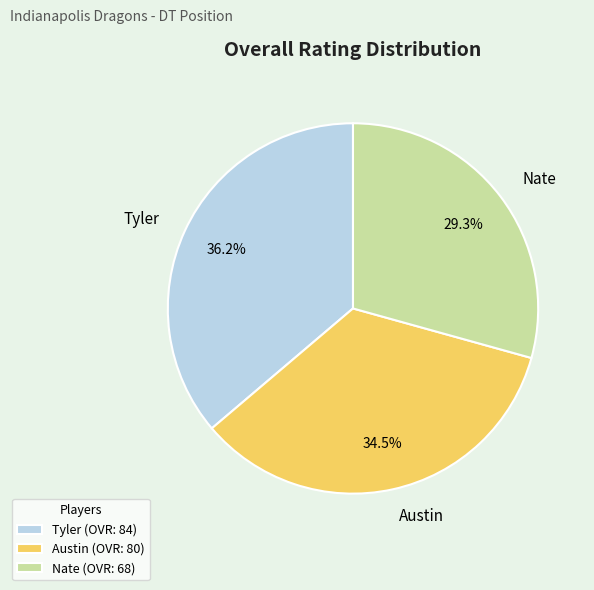

Do Austin and Tyler together represent more than half of the pie?

Yes